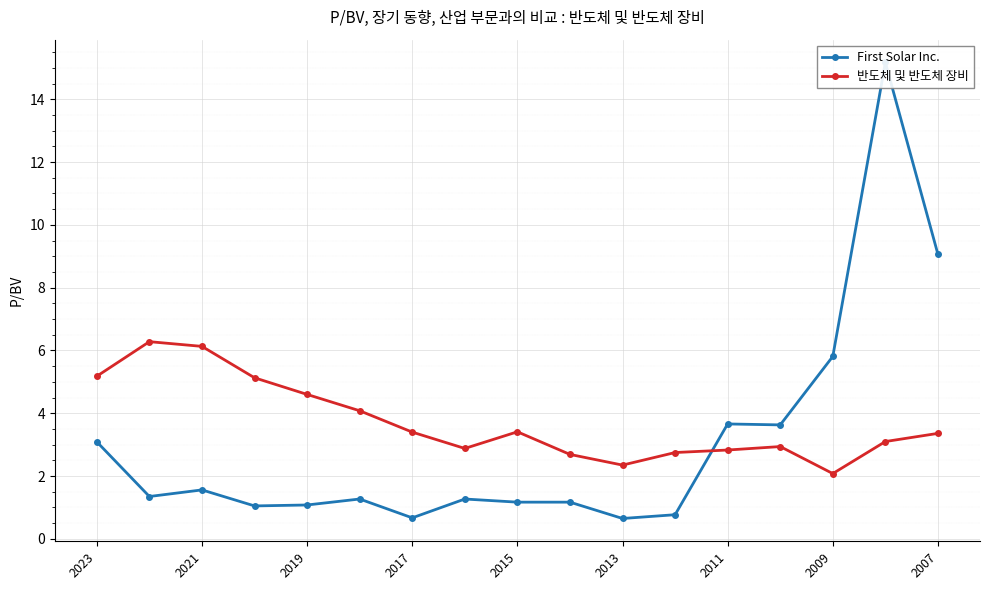

What is the difference between the maximum and minimum values in the First Solar Inc. series?

14.5